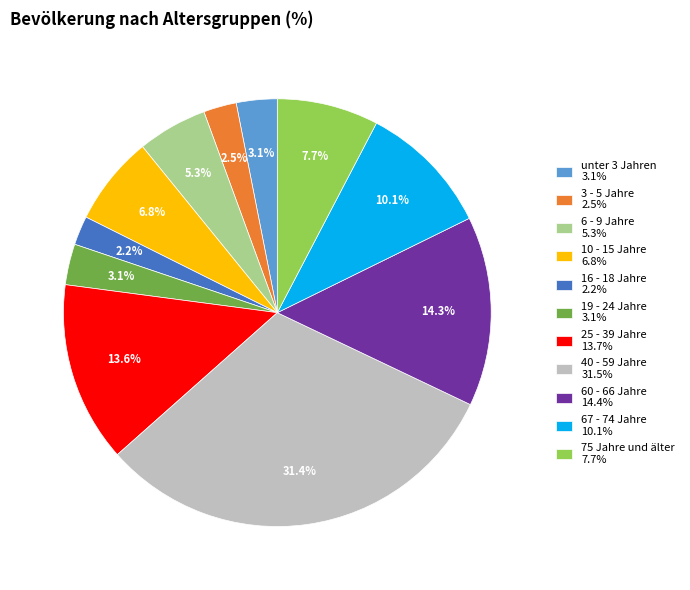

How many slices are in this pie chart?

11